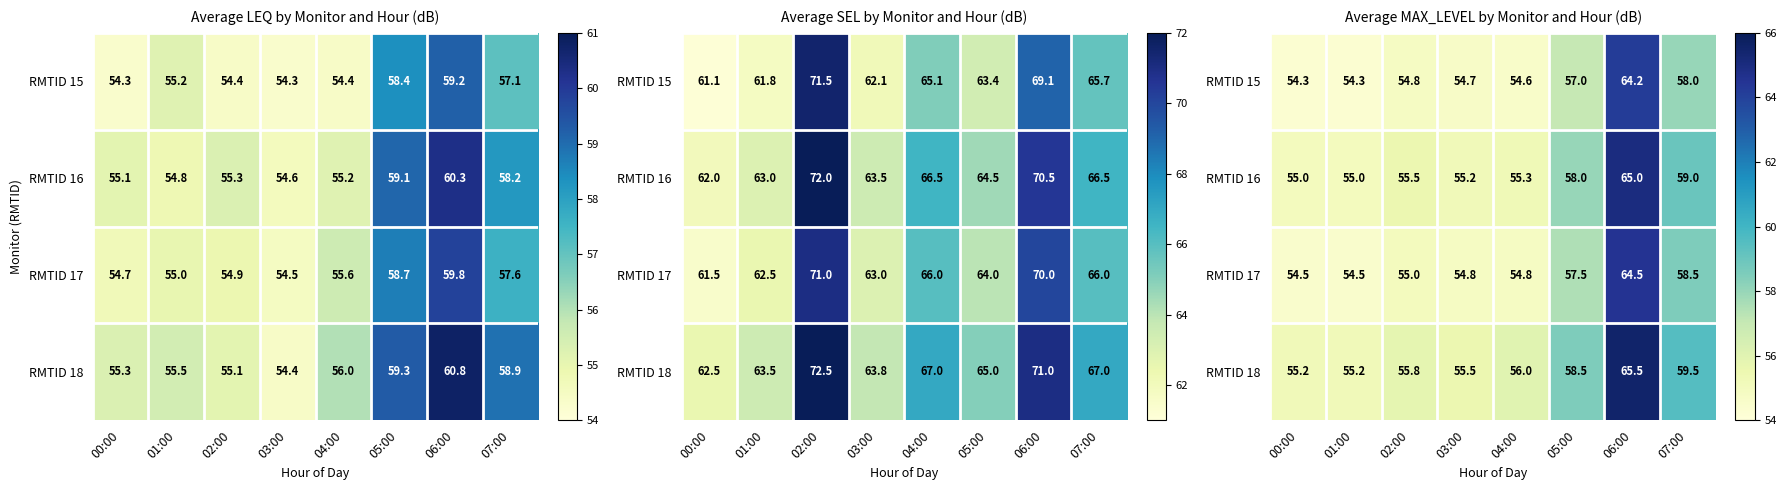

What is the sum of the RMTID 16 values at 07:00 and 02:00?

114.5